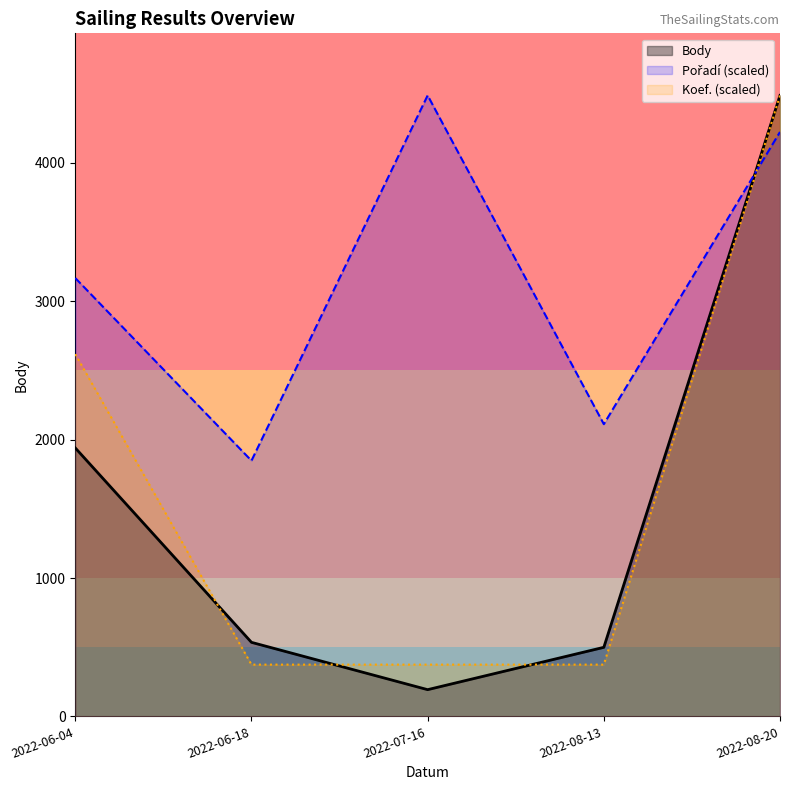

What is the difference between the second highest and second lowest values in the Pořadí (scaled) series?

2112